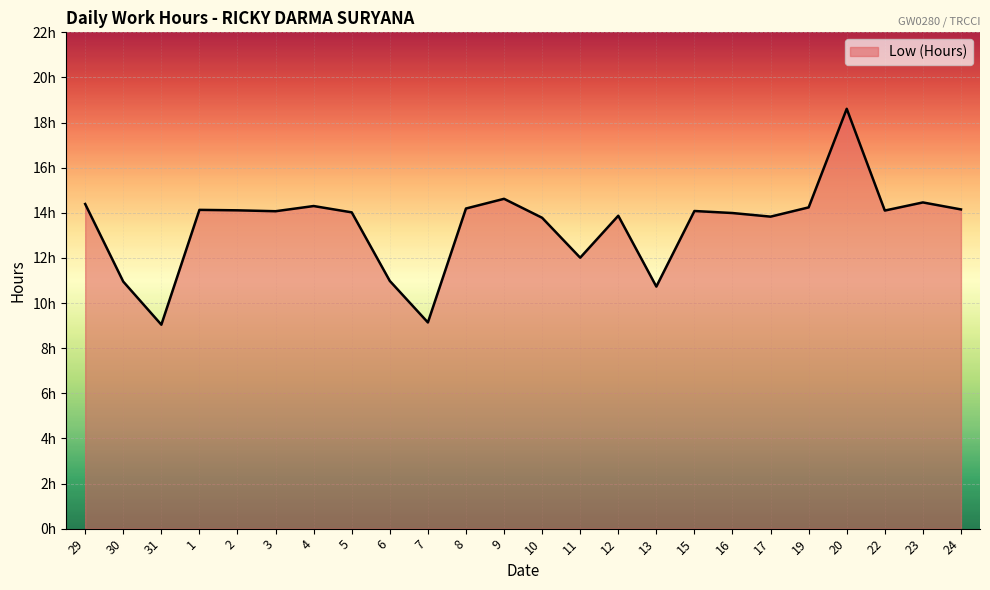

What is the sum of all values?

321.8